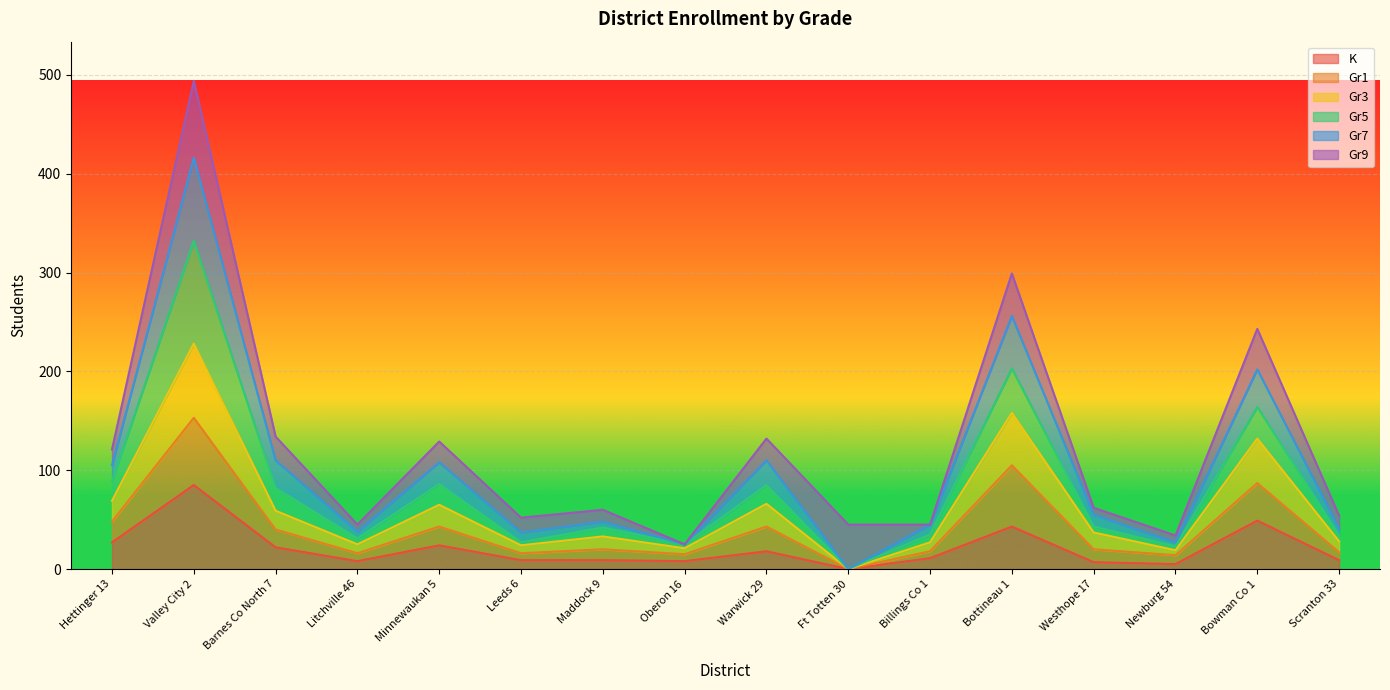

At which category is the sum across all series the highest?

Valley City 2